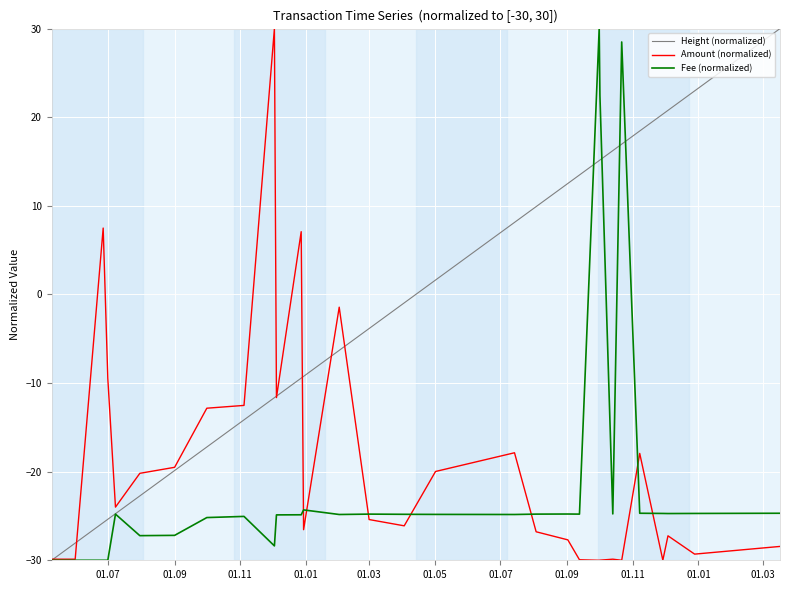

What is the maximum value for Height (normalized)?

30.0